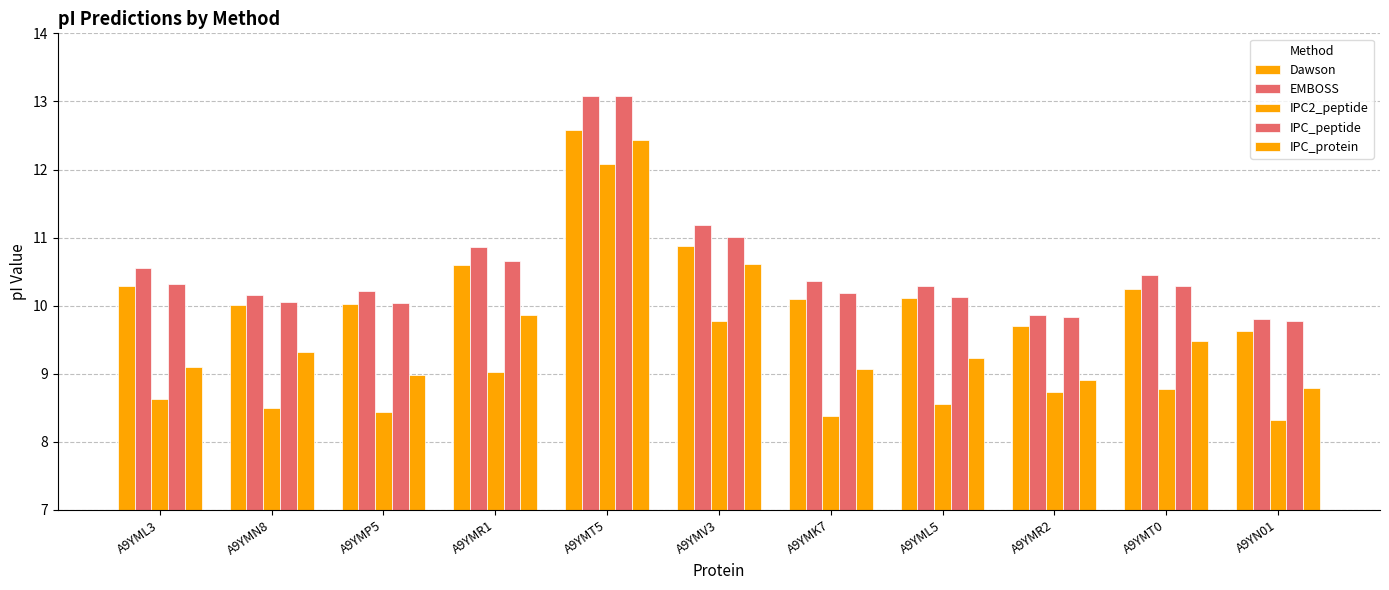

The EMBOSS series shows 10.4 at A9YMK7. True or false?

True